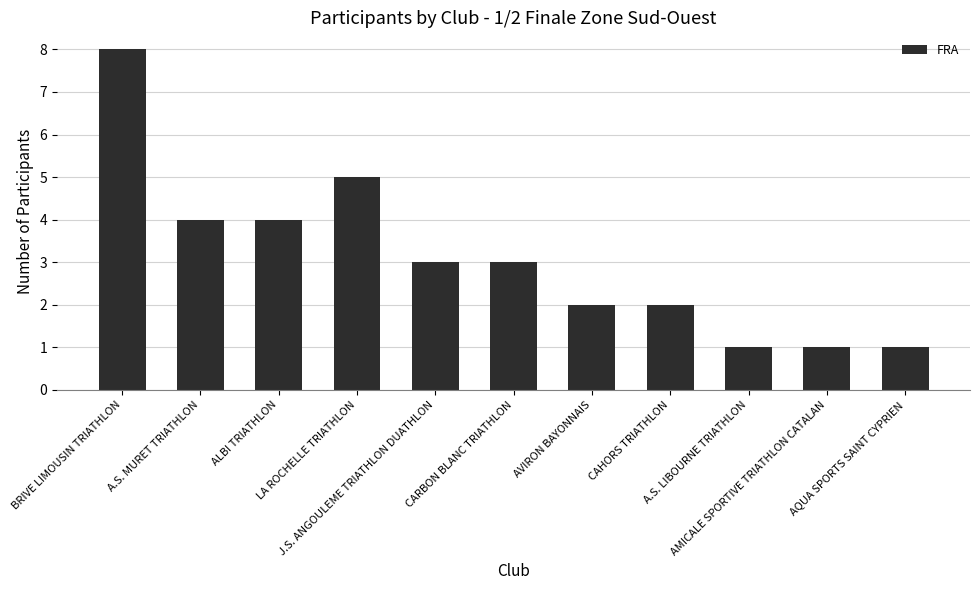

Reading left to right, list all the values displayed in this chart.

BRIVE LIMOUSIN TRIATHLON=8	A.S. MURET TRIATHLON=4	ALBI TRIATHLON=4	LA ROCHELLE TRIATHLON=5	J.S. ANGOULEME TRIATHLON DUATHLON=3	CARBON BLANC TRIATHLON=3	AVIRON BAYONNAIS=2	CAHORS TRIATHLON=2	A.S. LIBOURNE TRIATHLON=1	AMICALE SPORTIVE TRIATHLON CATALAN=1	AQUA SPORTS SAINT CYPRIEN=1